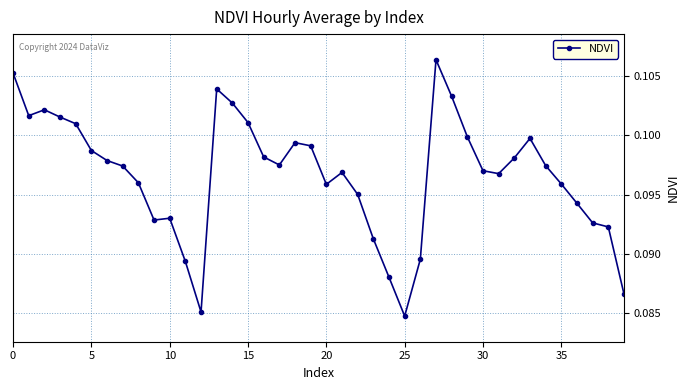

What is the sum of all values?

3.9